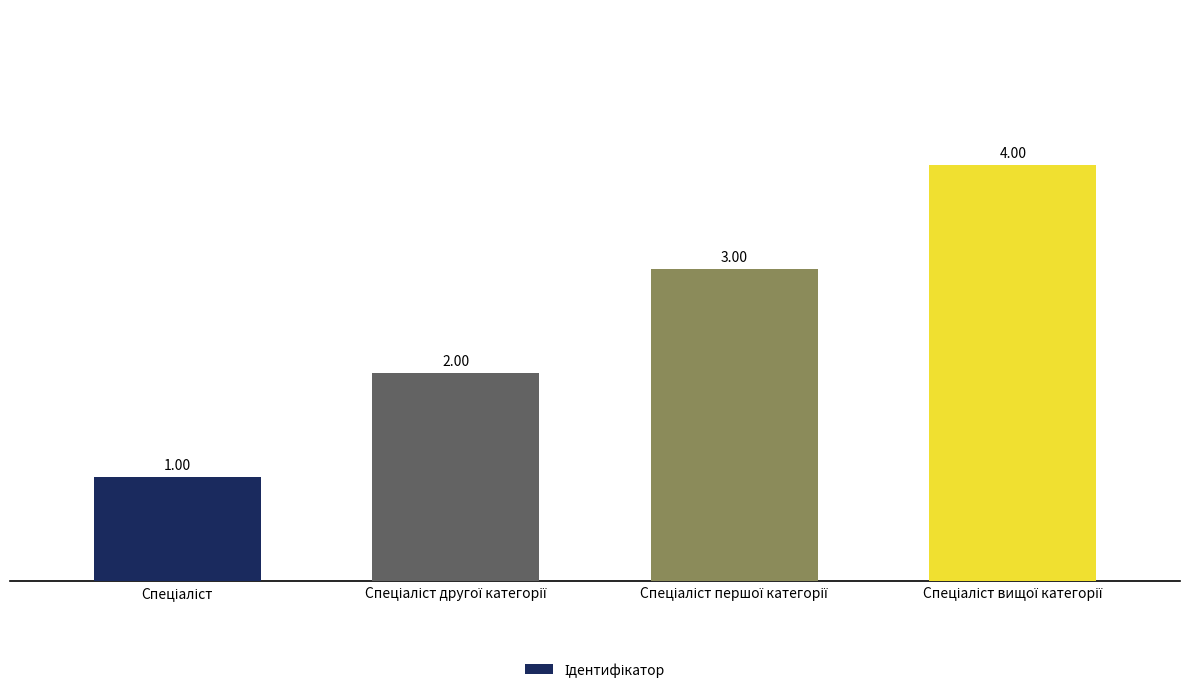

What is the sum of all values?

10